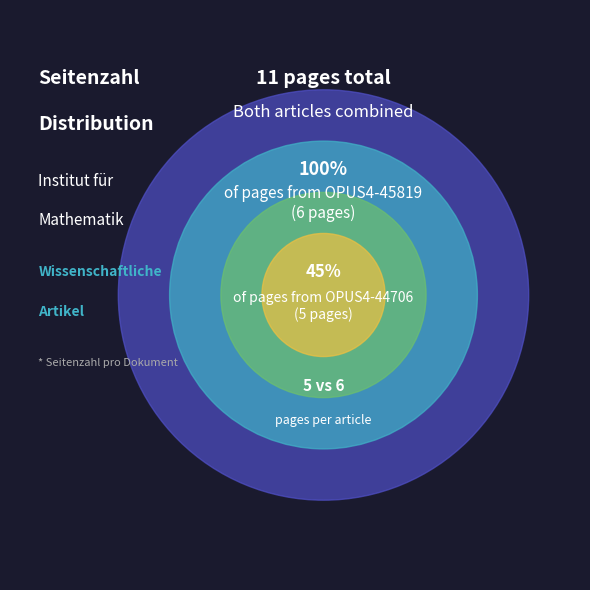

Count the number of slices in the pie.

2